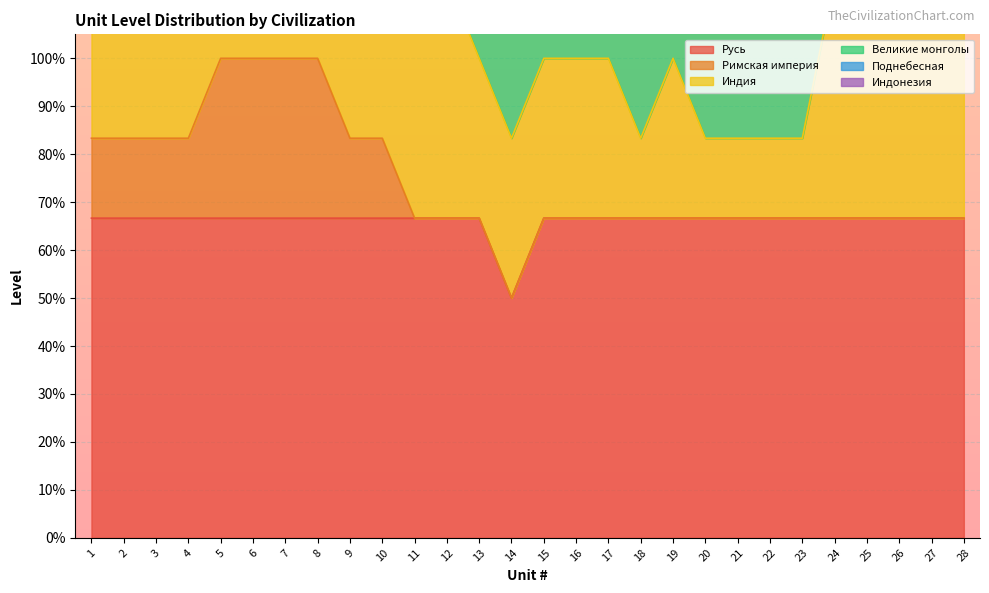

What is the difference between the highest and lowest values at 8?

2